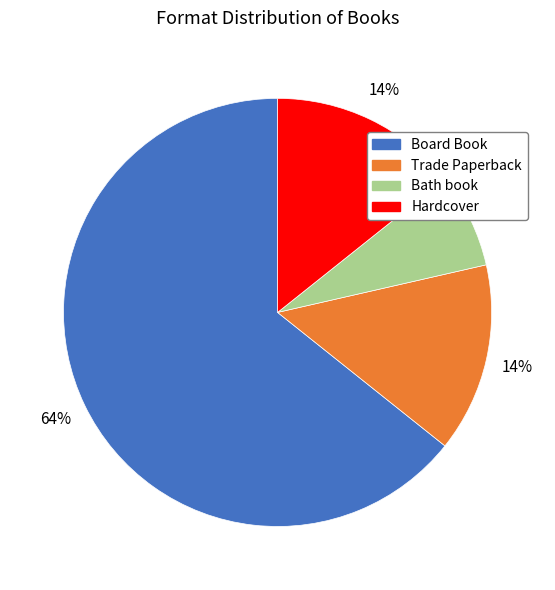

To the nearest percent, what portion does Bath book represent?

7%